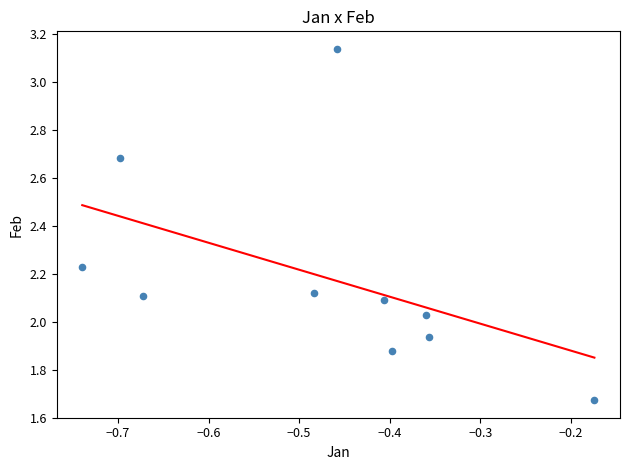

What is the range of Y values (max minus min)?

1.5